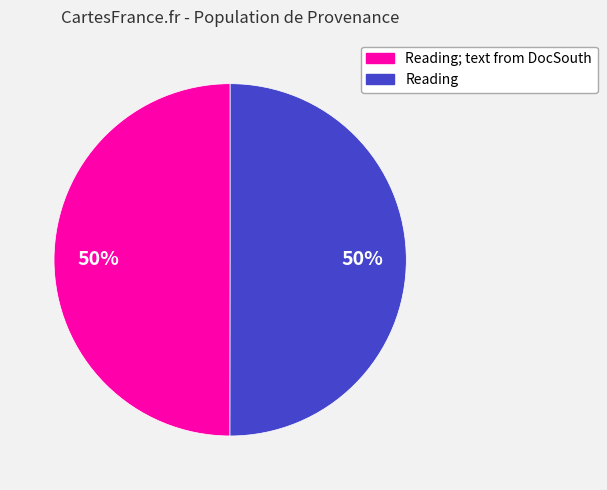

How many slices are in this pie chart?

2